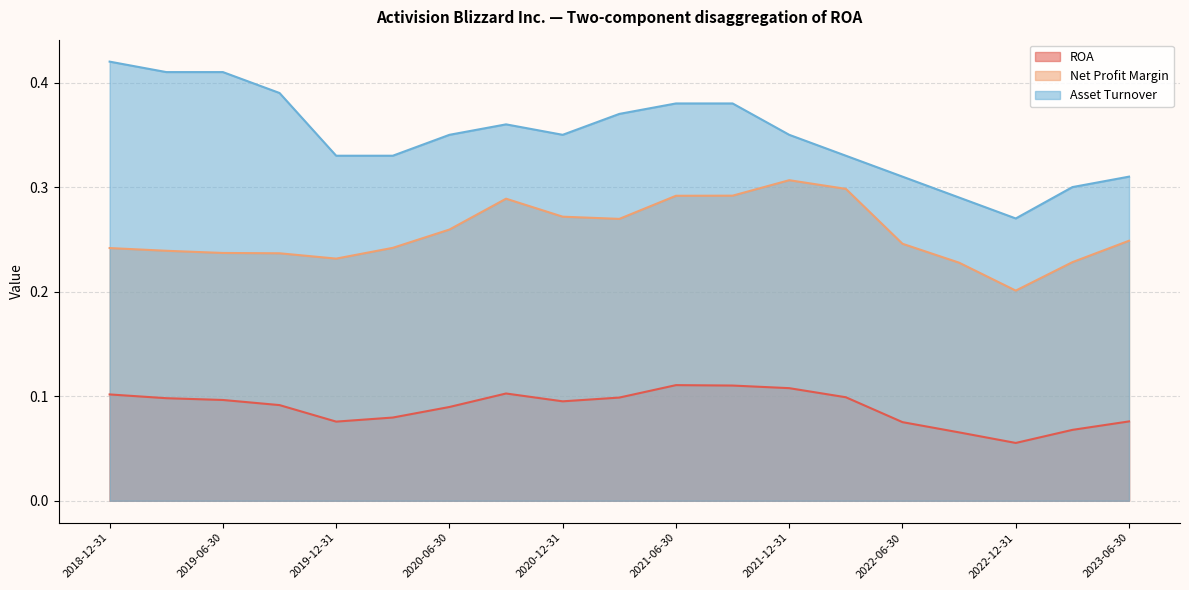

The value of Asset Turnover at 2021-12-31 is 0.3. True or false?

True